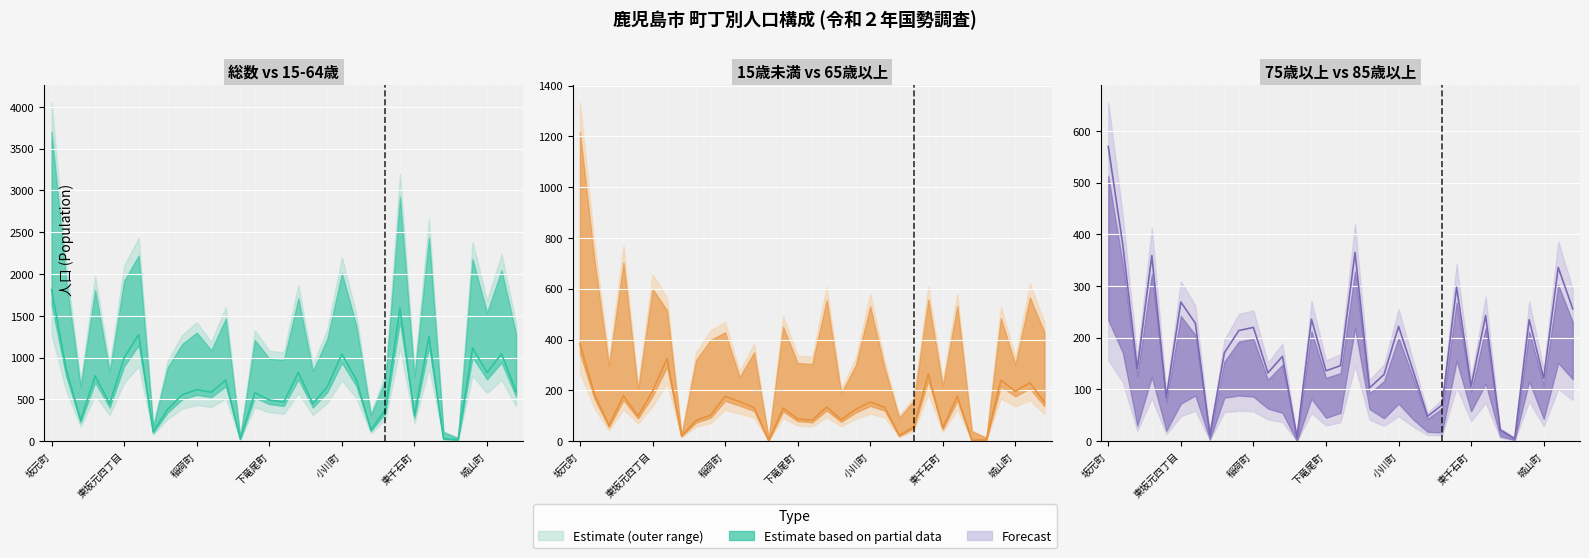

What is the sum of all 15歳未満 values?

4423